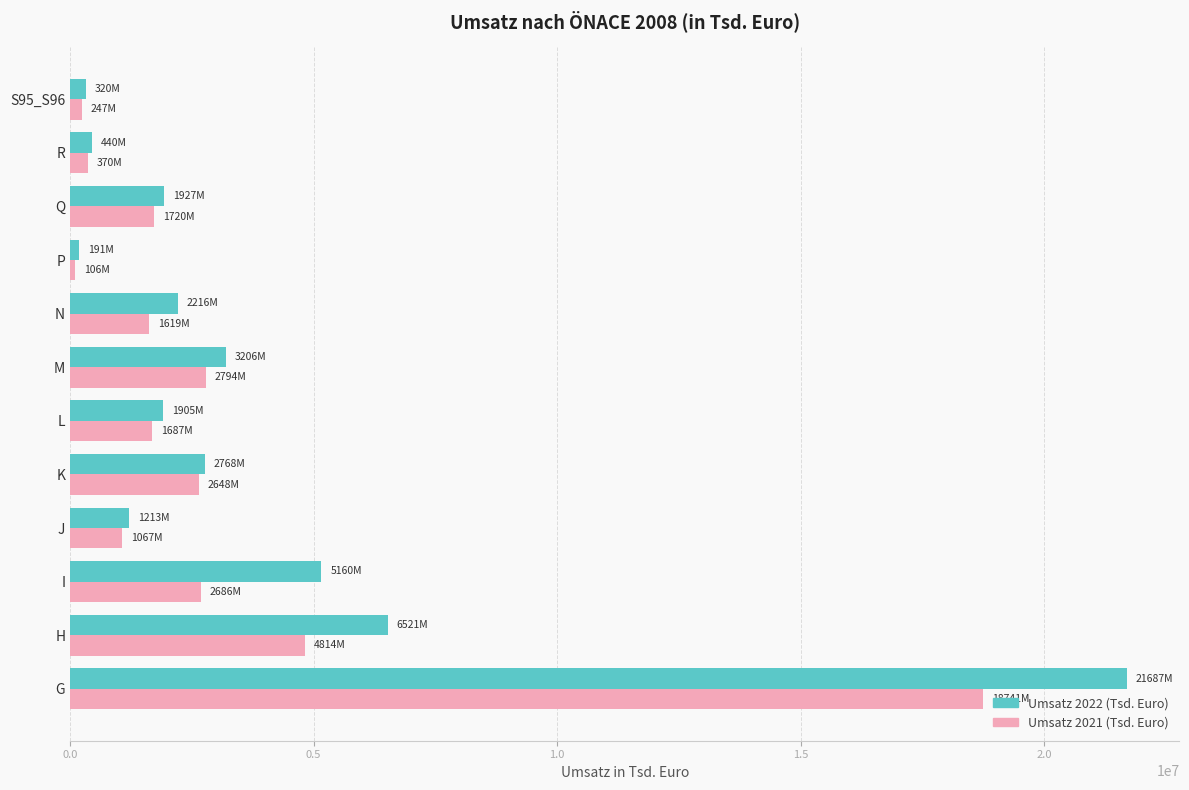

Which series has the largest range (max minus min)?

Umsatz 2022 (Tsd. Euro)